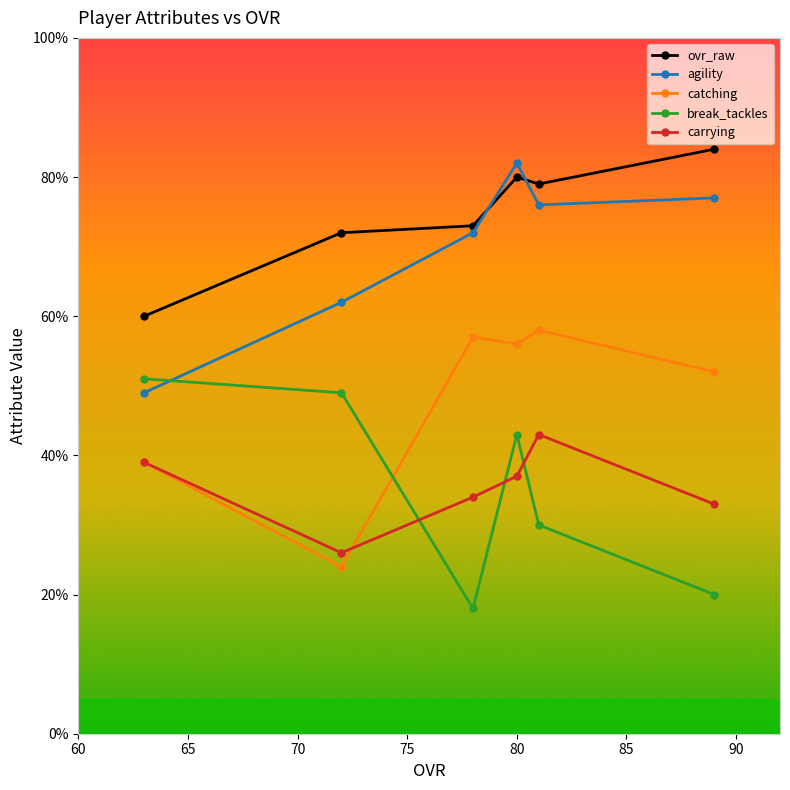

Reading left to right, what are all the values shown in this chart?

ovr_raw: 60	72	73	80	79	84
agility: 49	62	72	82	76	77
catching: 39	24	57	56	58	52
break_tackles: 51	49	18	43	30	20
carrying: 39	26	34	37	43	33